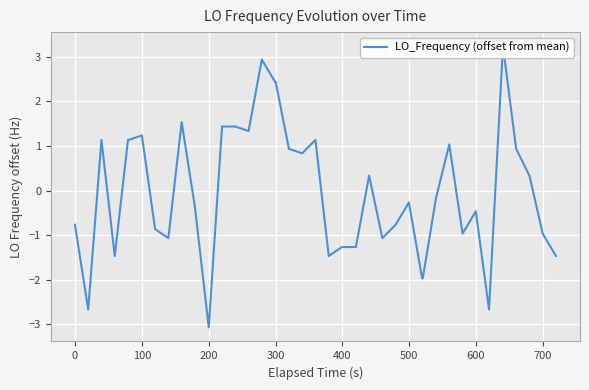

What is the greatest value displayed?

3.2